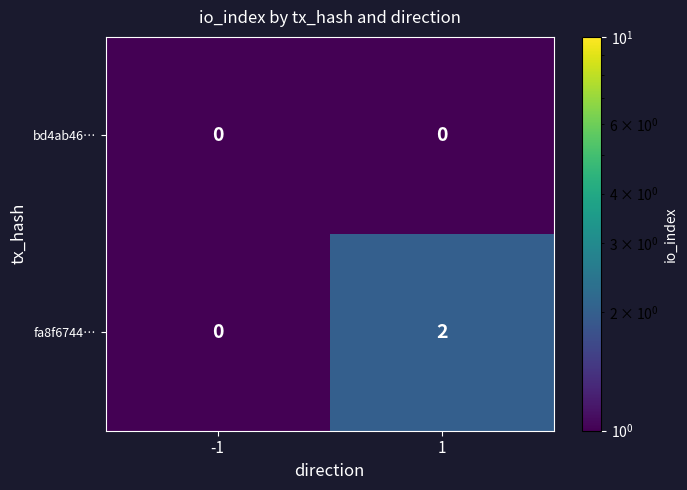

Reading left to right, what are all the values shown in this chart?

bd4ab46…: -1=0	1=0
fa8f6744…: -1=0	1=2